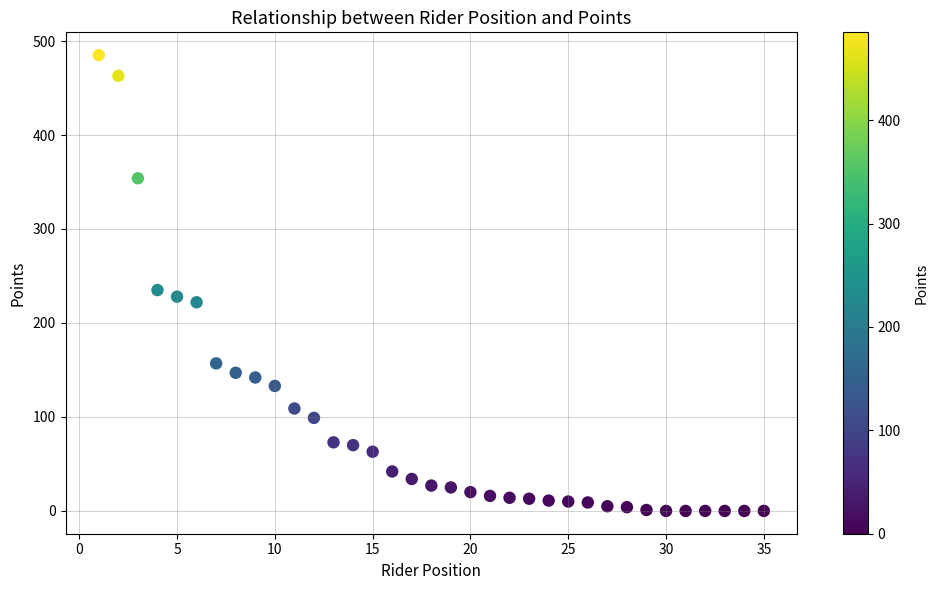

What is the range of Y values (max minus min)?

485